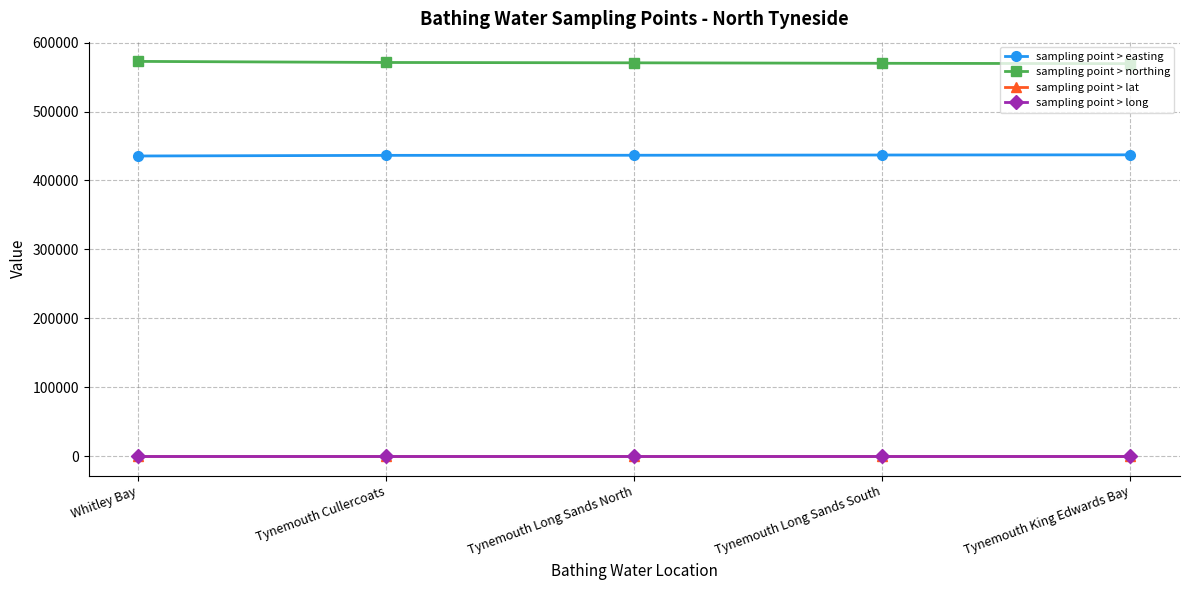

True or false: sampling point > northing and sampling point > easting cross at least once.

False